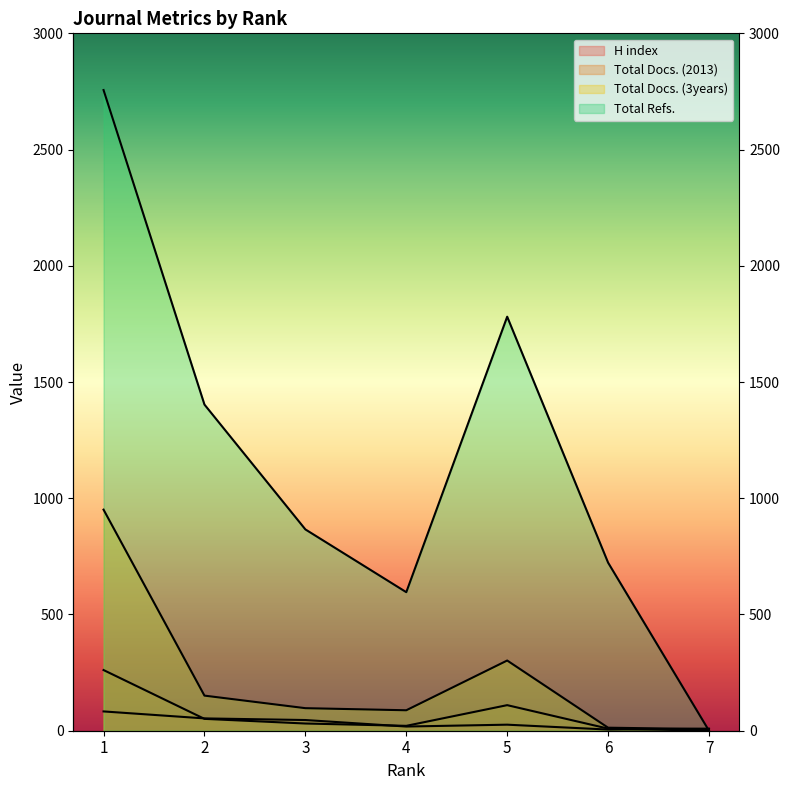

Rank the series by their maximum value, from lowest to highest.

H index, Total Docs. (2013), Total Docs. (3years), Total Refs.